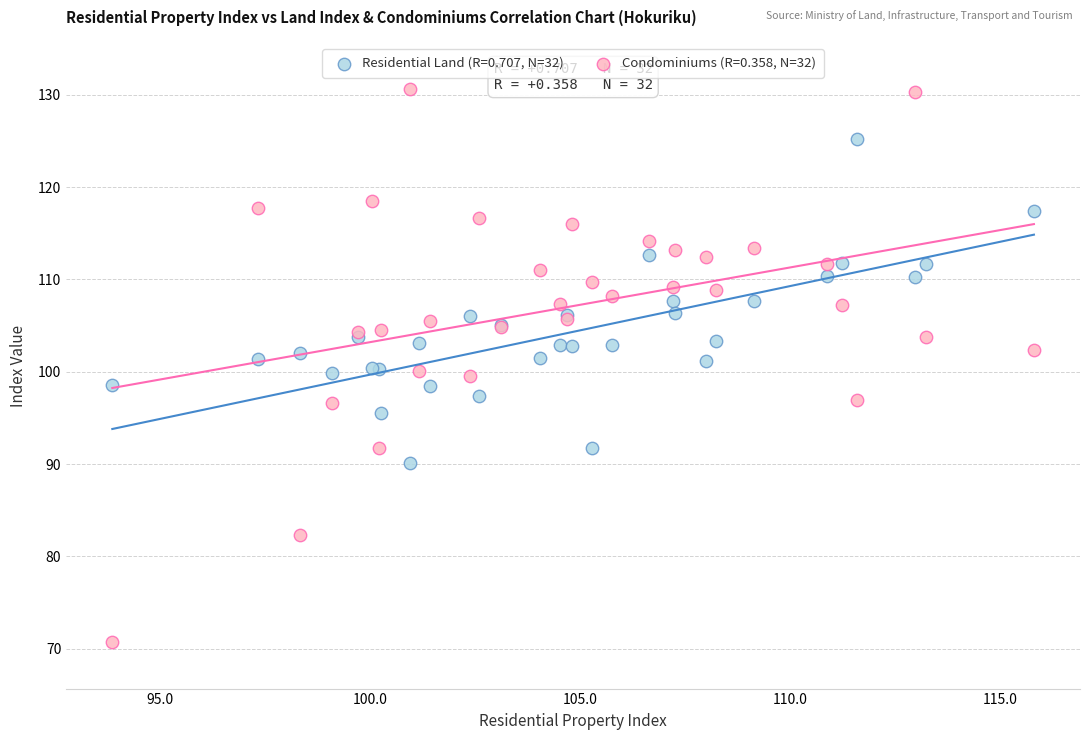

Which series has the largest Y range (max minus min)?

Condominiums (R=0.358, N=32)